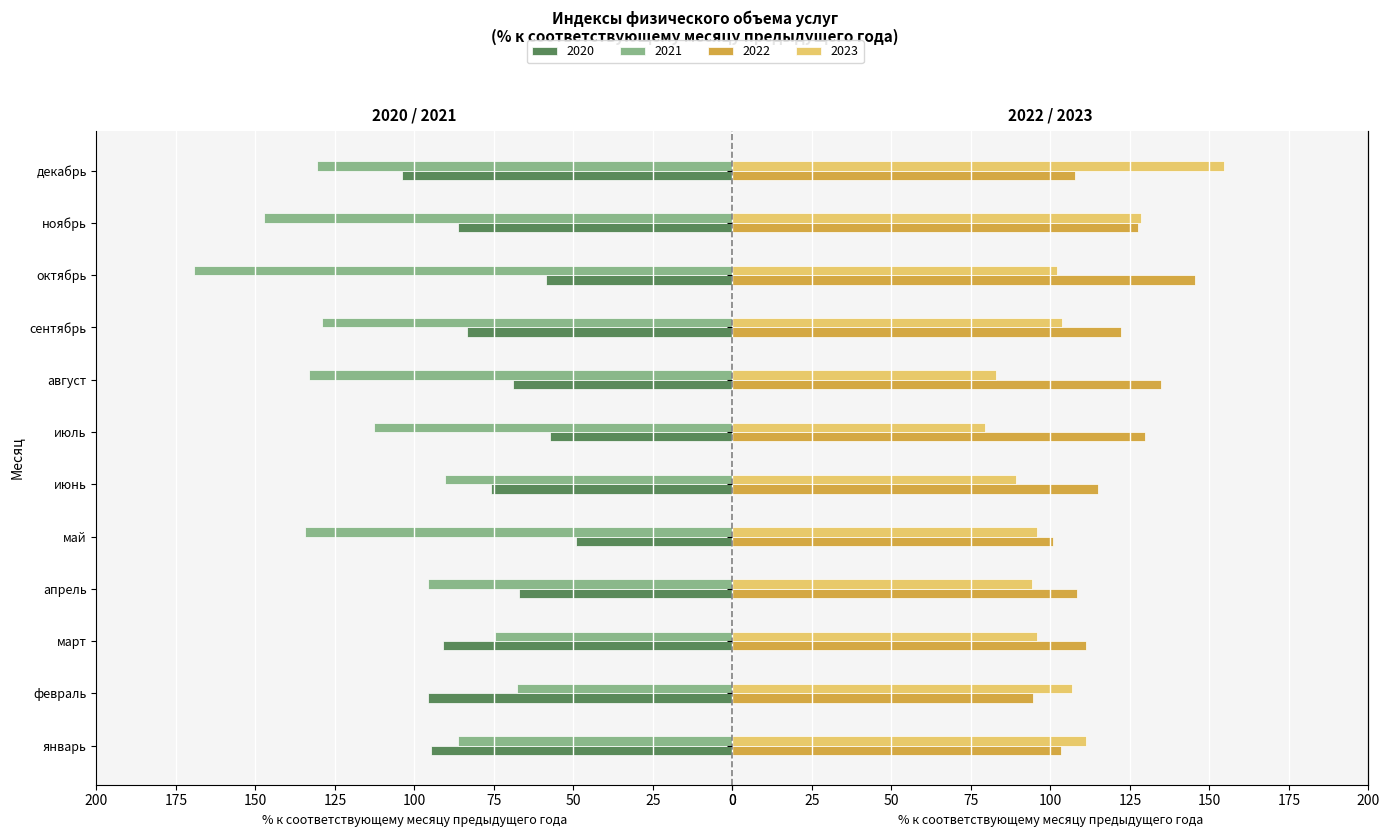

Are the bars horizontal?

Yes